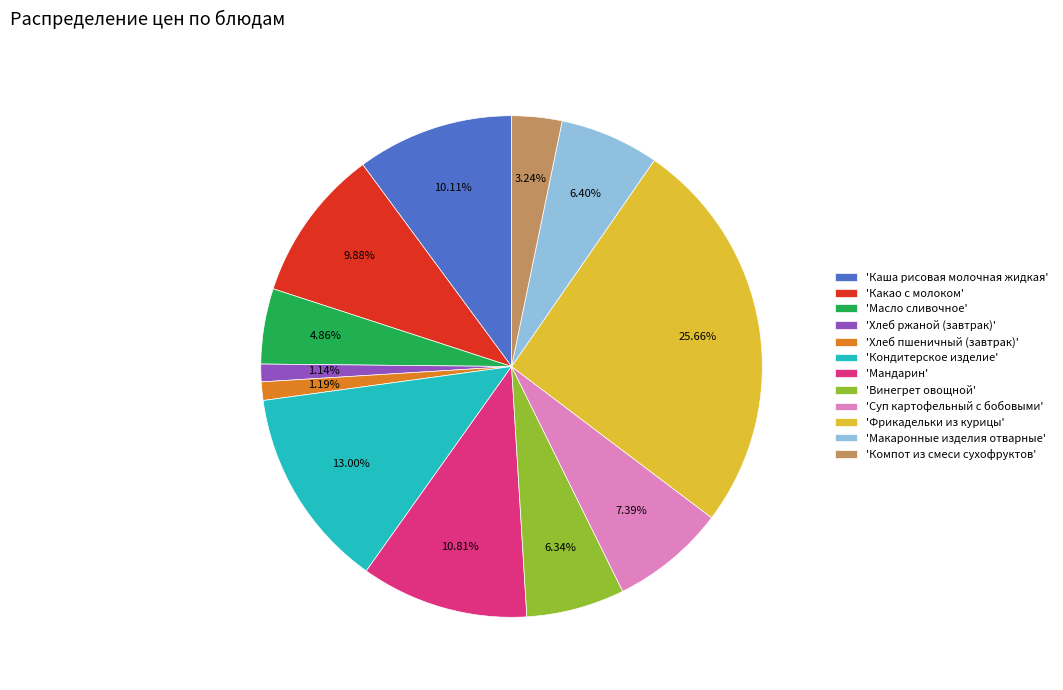

Approximately how many times larger is the value at 'Фрикадельки из курицы' compared to 'Масло сливочное'?

5.3